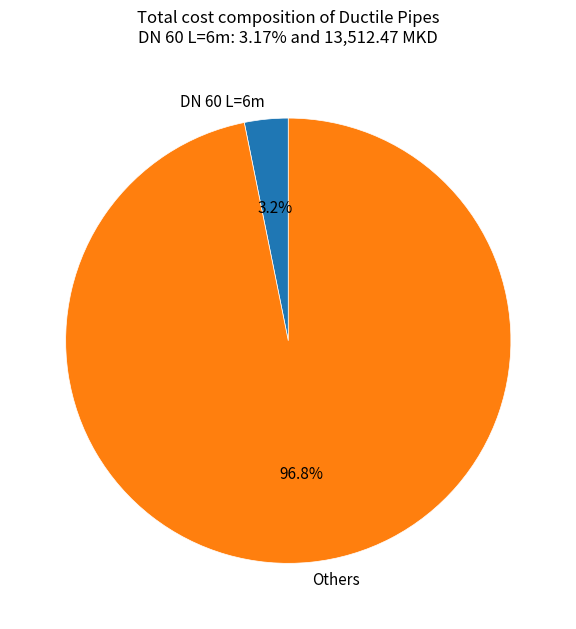

Combined, do Others and DN 60 L=6m account for over 50%?

Yes